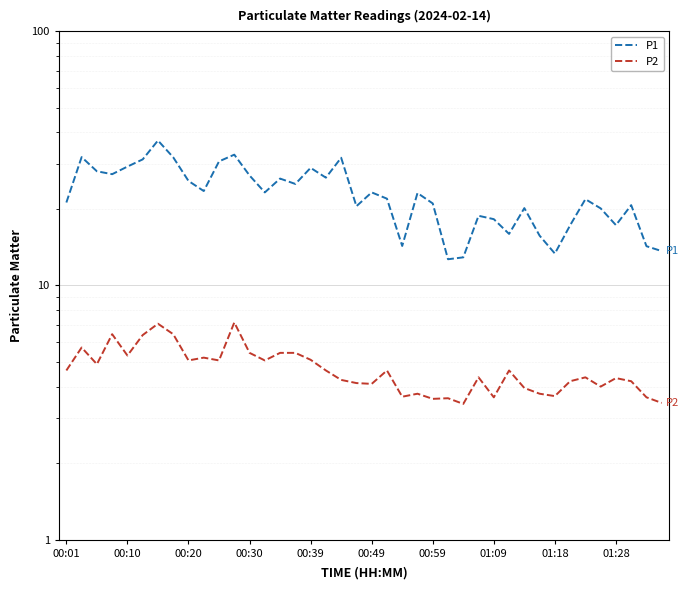

True or false: P2 and P1 cross at least once.

False